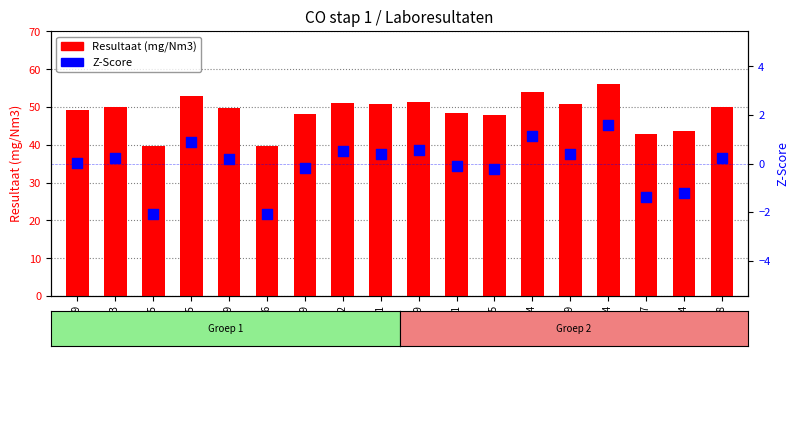

Which series contains the highest Y value?

Resultaat